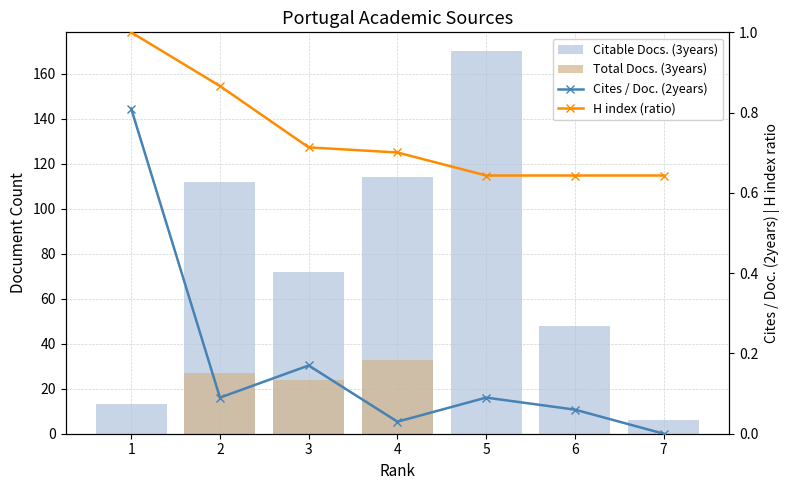

Are the bars horizontal?

No